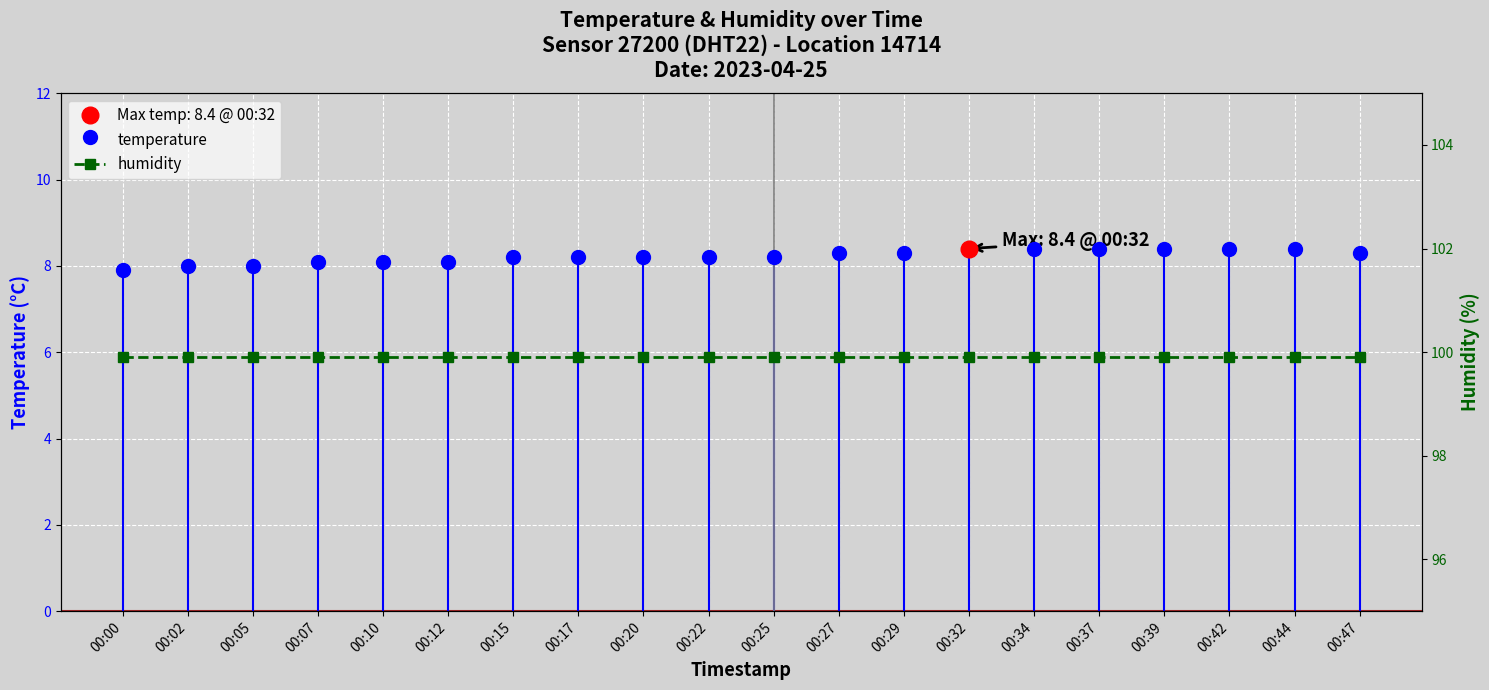

Between 00:02 and 00:22, which is larger?

00:22